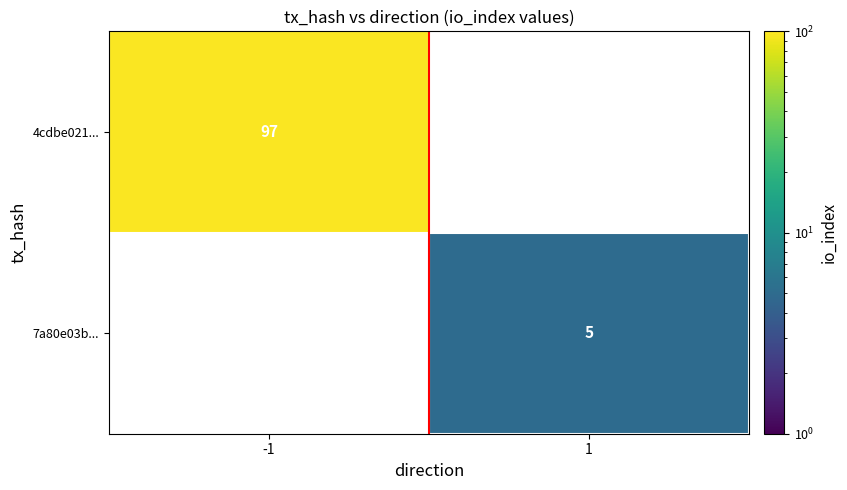

How many series are shown in this chart?

2